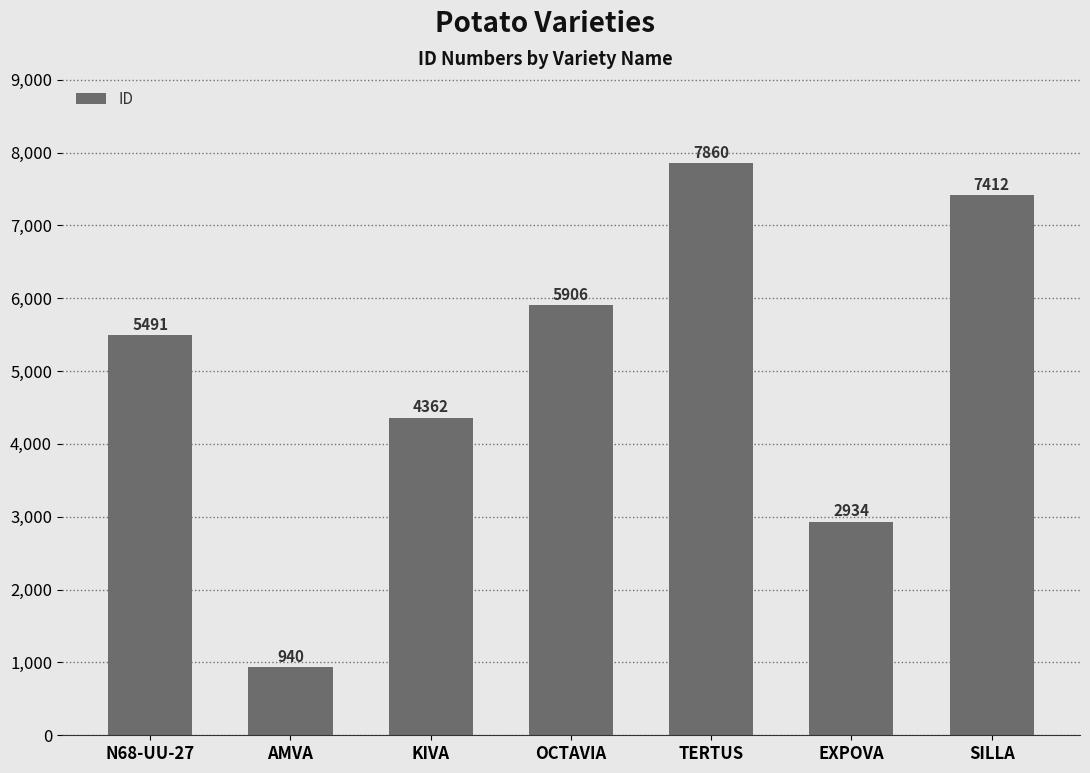

At which category does the chart reach its minimum across all series?

AMVA